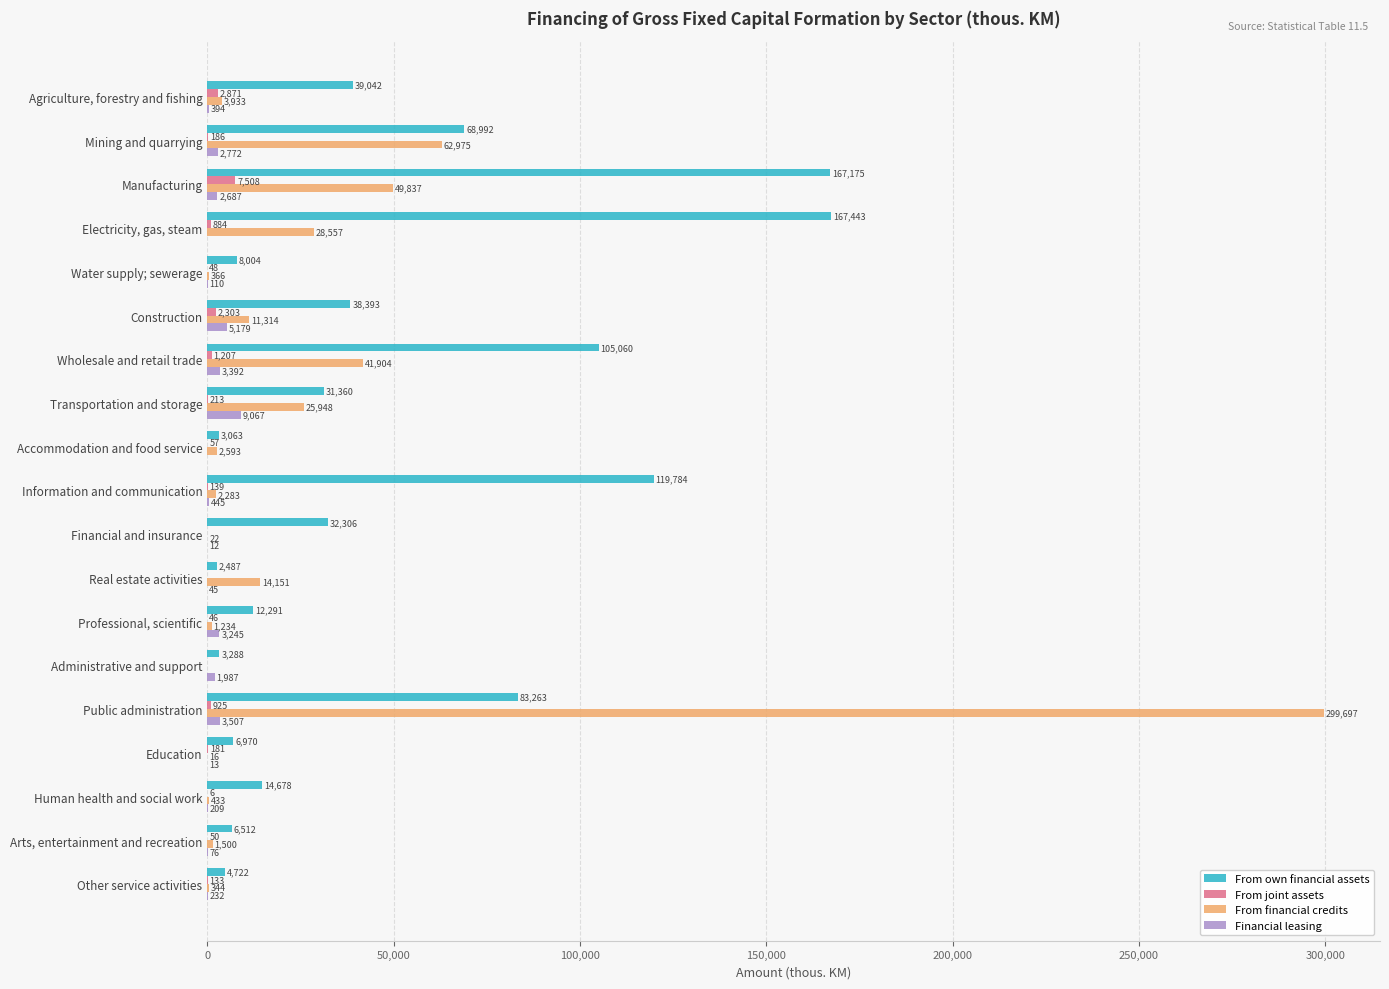

At which label does From financial credits reach its peak?

Public administration